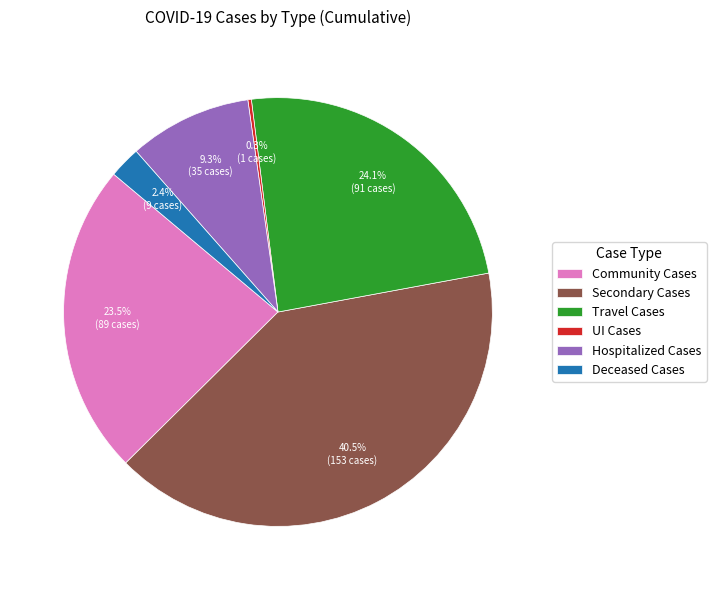

Approximately how many times larger is the value at Travel Cases compared to Hospitalized Cases?

2.6